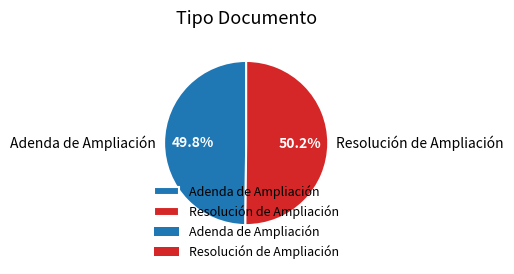

Combined, what portion of the pie is Resolución de Ampliación and Adenda de Ampliación?

100.0%